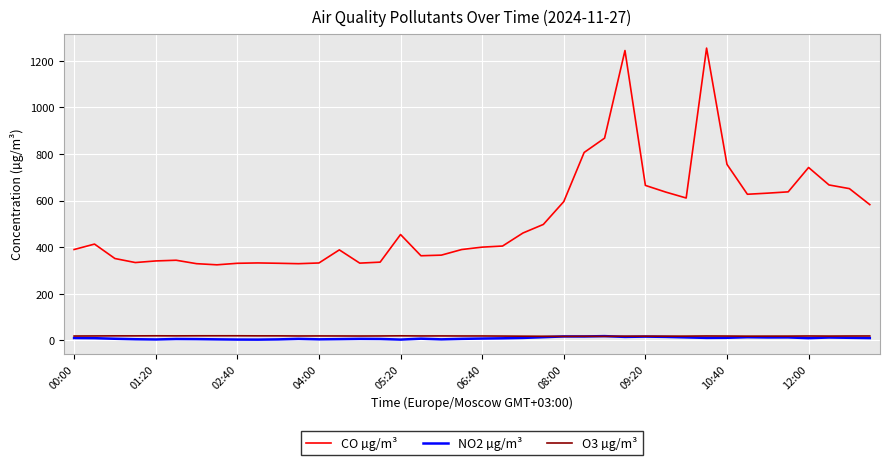

Is this an area chart (filled region under the line)?

No